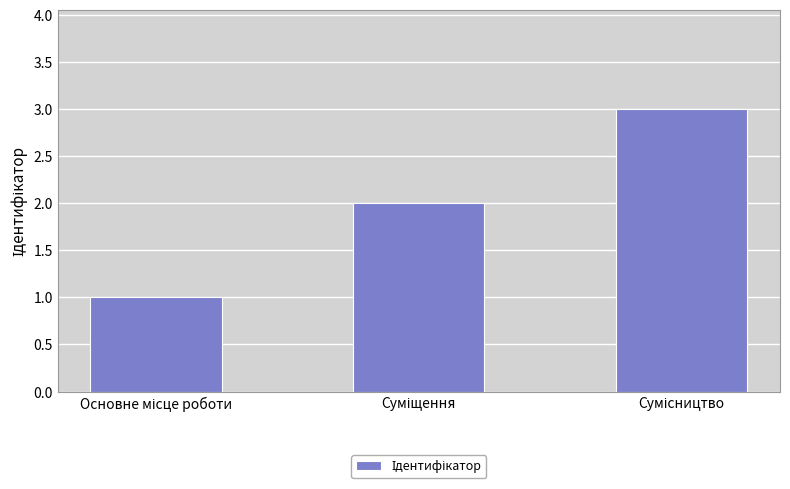

What is the sum of all values?

6